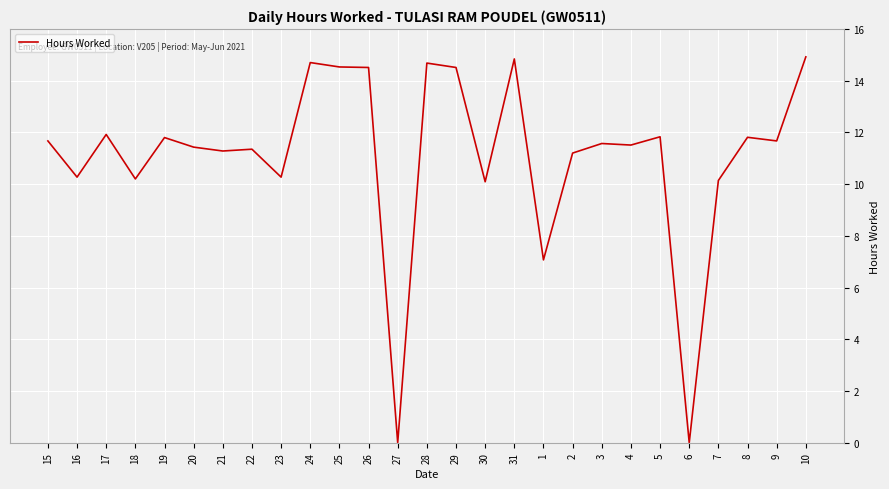

Count the number of values greater than 11.

19